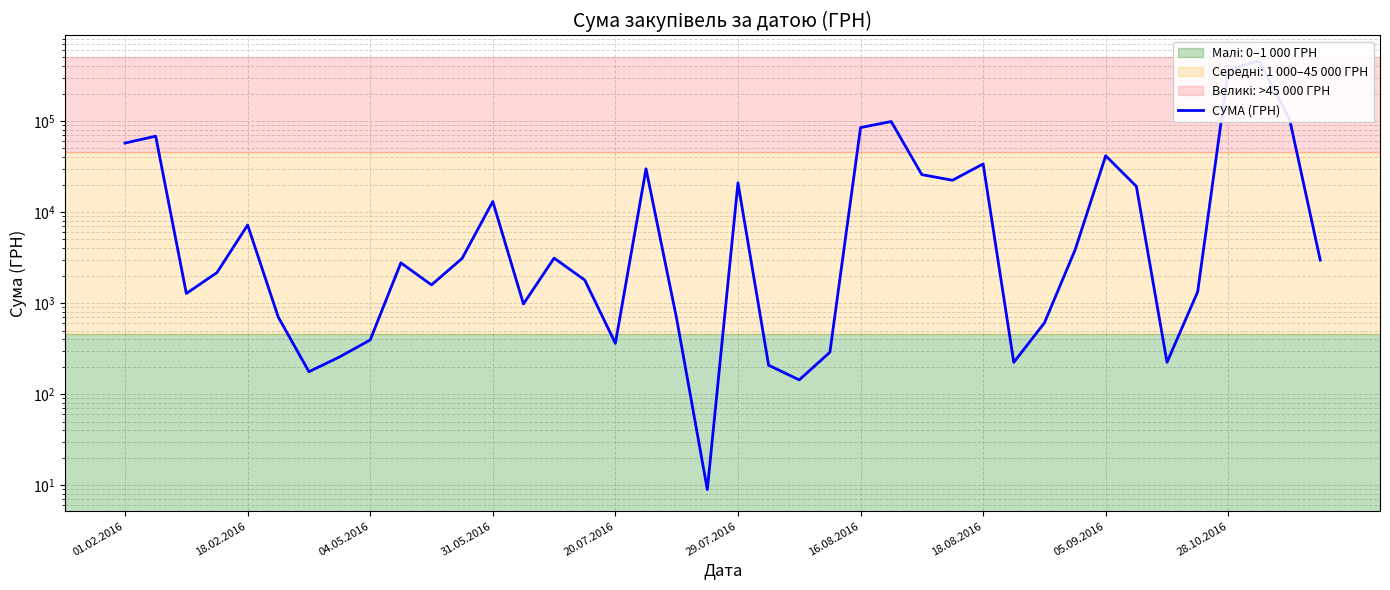

Read the value at 25.

98794.8